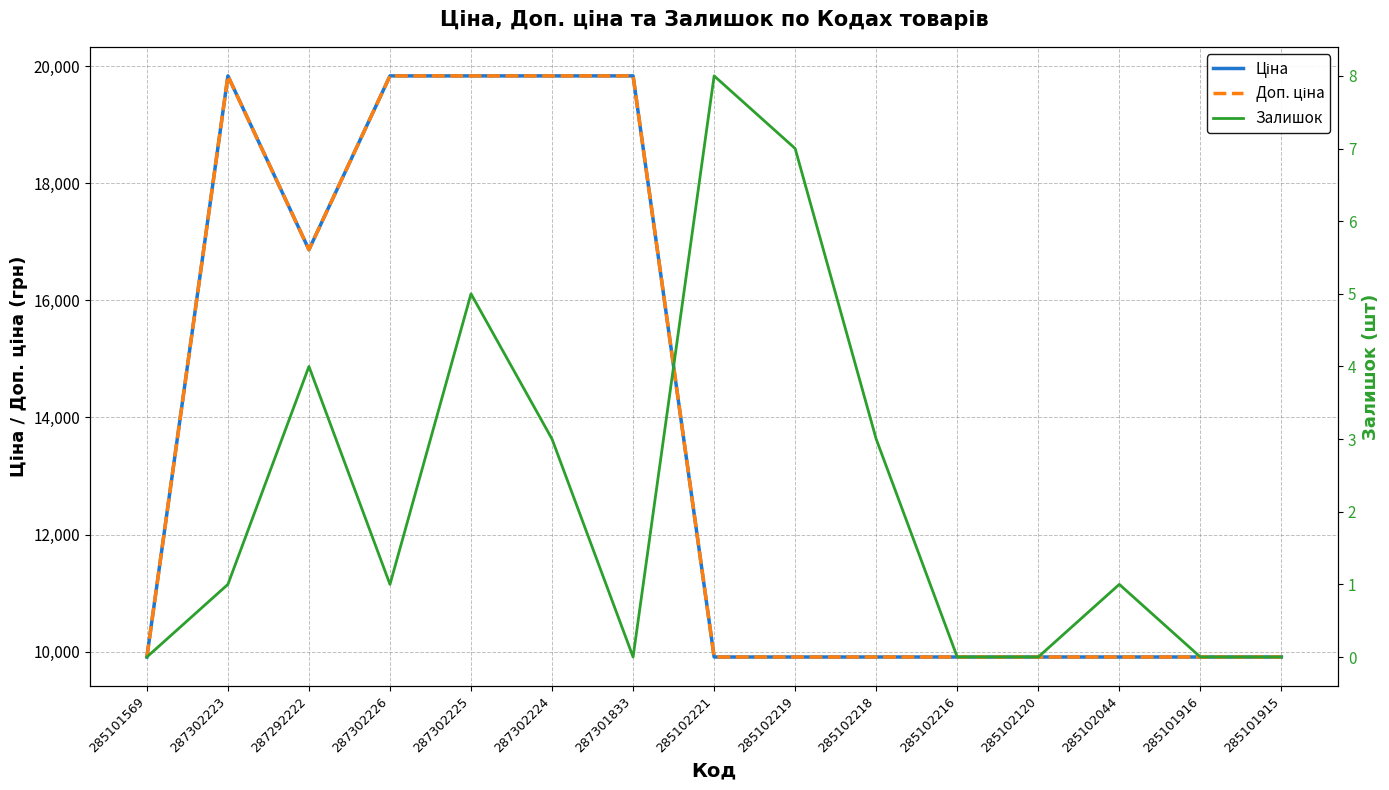

What is the average value of the Залишок series?

2.2